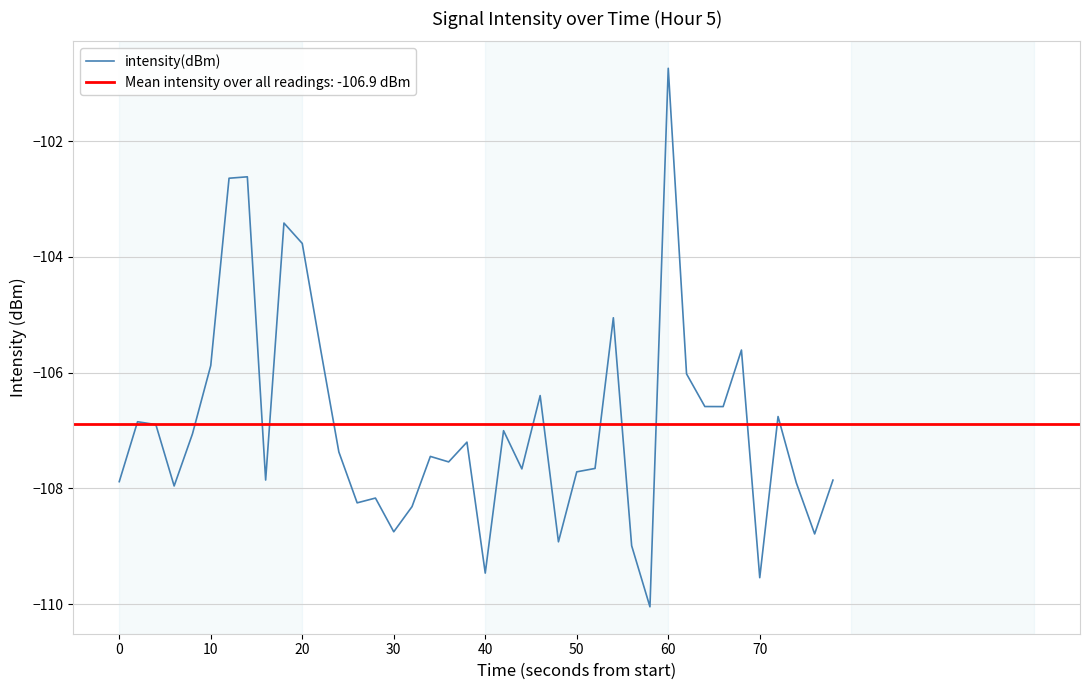

Is it true that intensity(dBm) equals -103.8 at 20?

True